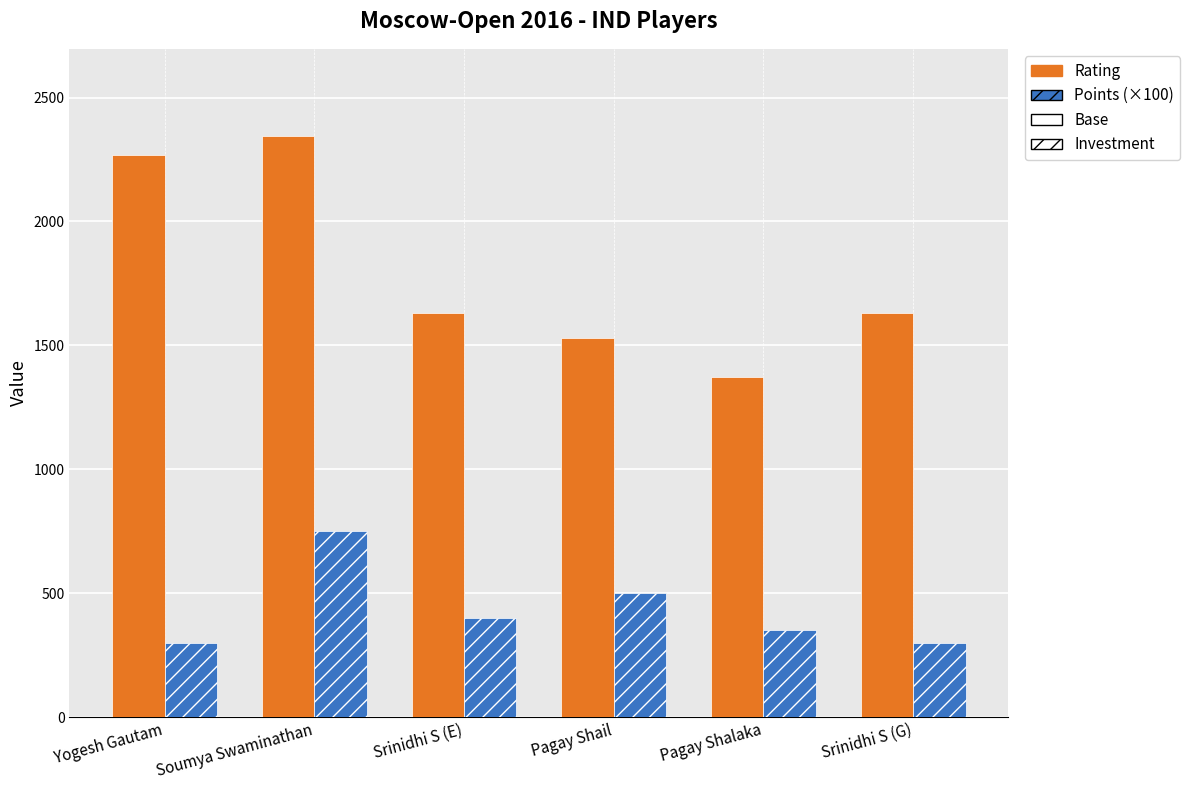

Is the value of Rating at Srinidhi S (E) greater than the value of Points (×100) at Pagay Shail?

Yes